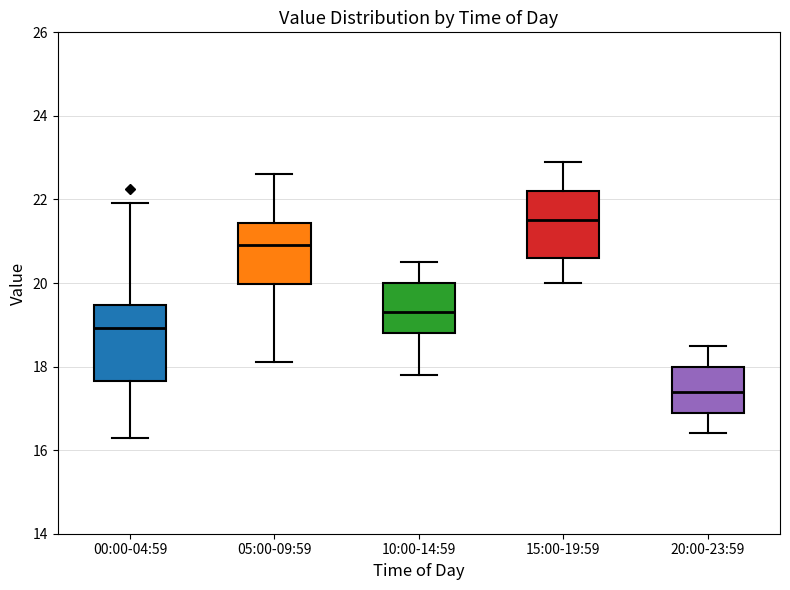

Reading left to right, transcribe this box plot: for each box, give where its median line is, the range the box spans, and where its two whiskers end, as read against the y-axis. The values are not printed on the chart, so give them approximately, as read against the axis.

00:00-04:59: median 19.0, box 17.6 to 19.4, whiskers 16.4 to 22.0
05:00-09:59: median 21.0, box 20.0 to 21.4, whiskers 18.2 to 22.6
10:00-14:59: median 19.4, box 18.8 to 20.0, whiskers 17.8 to 20.6
15:00-19:59: median 21.6, box 20.6 to 22.2, whiskers 20.0 to 23.0
20:00-23:59: median 17.4, box 17.0 to 18.0, whiskers 16.4 to 18.6